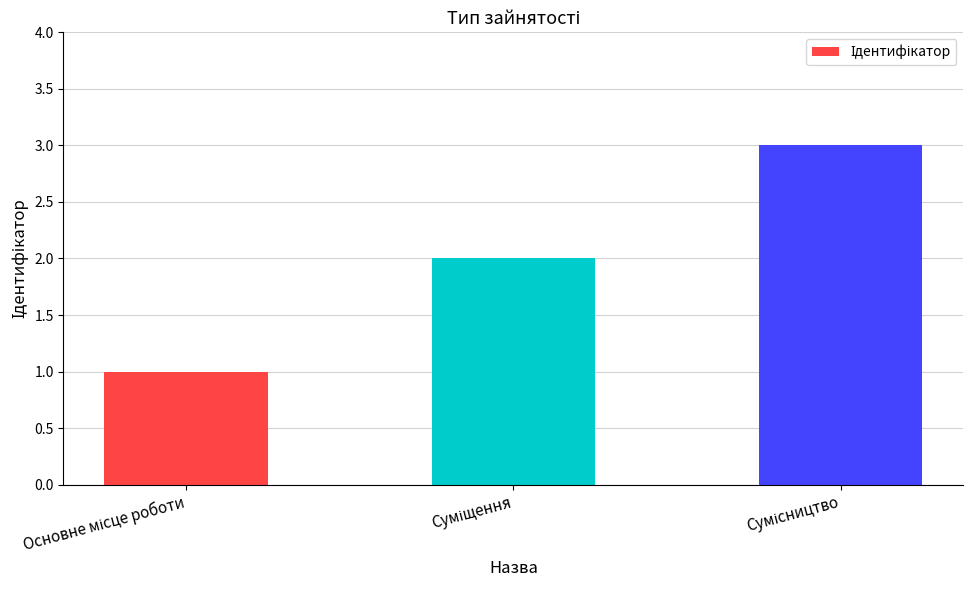

What is the sum of all values?

6